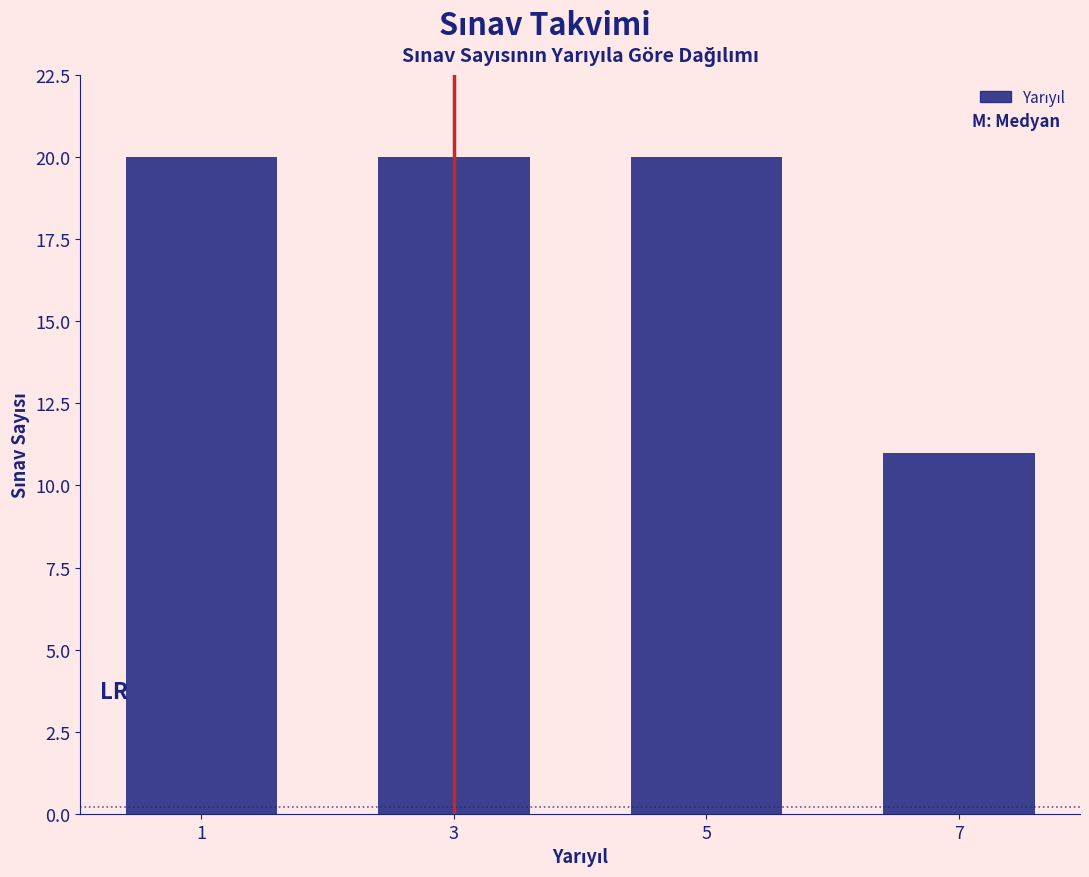

Reading left to right, transcribe all the data shown in this chart.

1=20	3=20	5=20	7=11